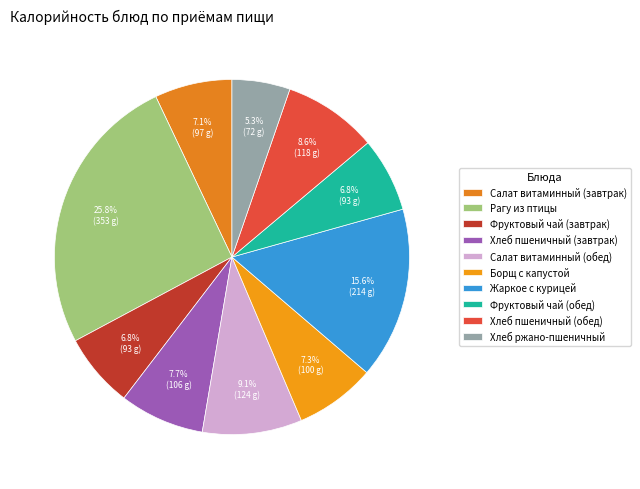

The Жаркое с курицей slice represents 16% of the pie. True or false?

True